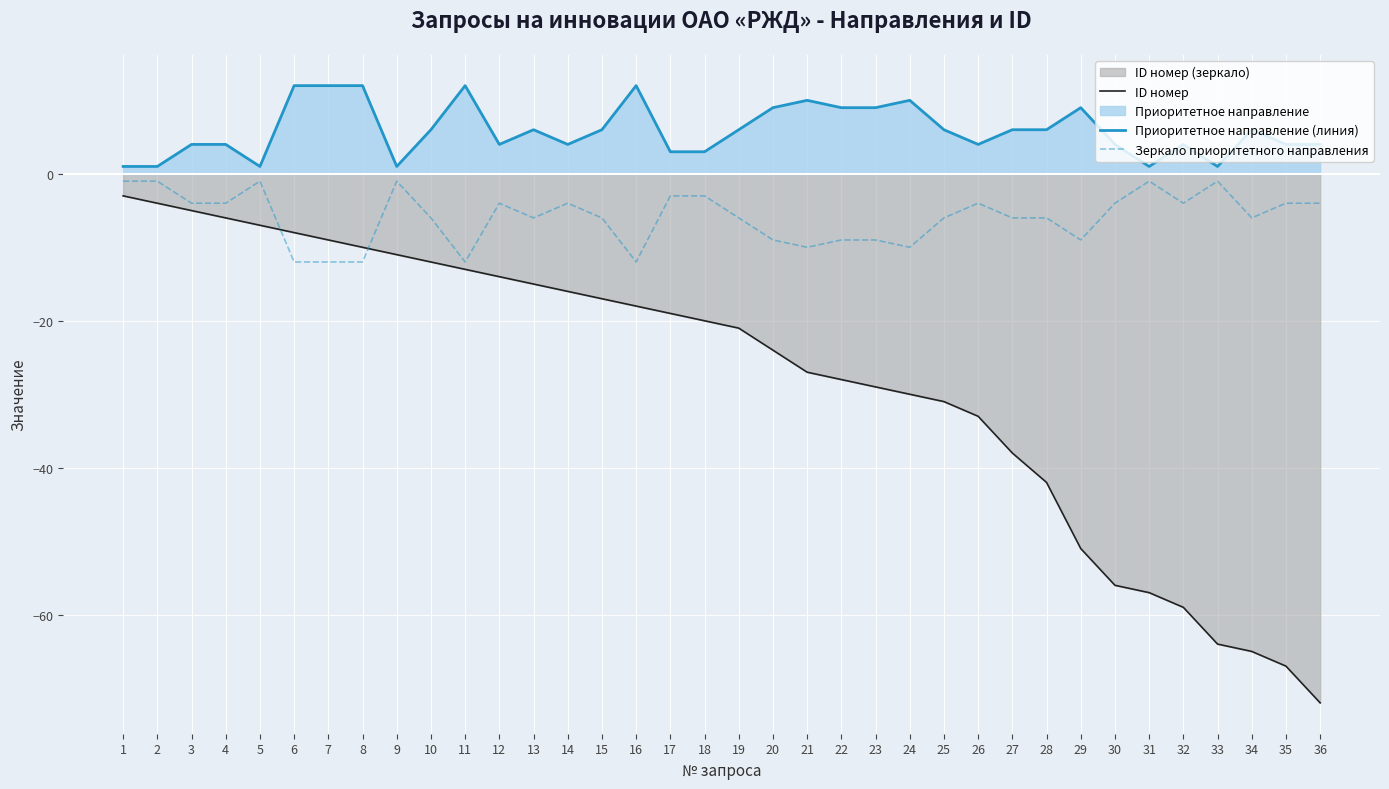

How many categories are shown in the chart?

36